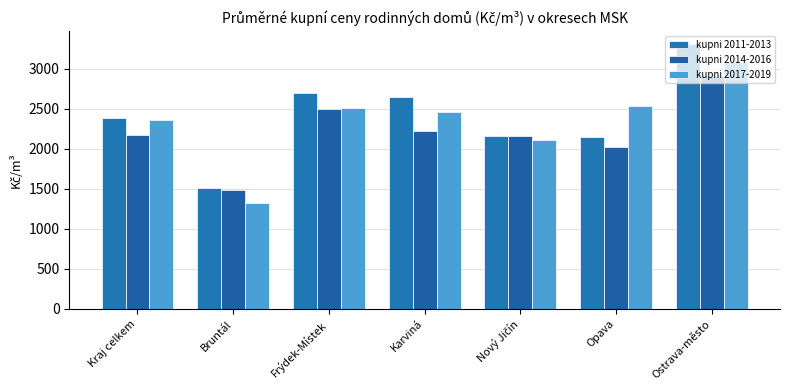

At how many categories does at least one series exceed 2246?

5